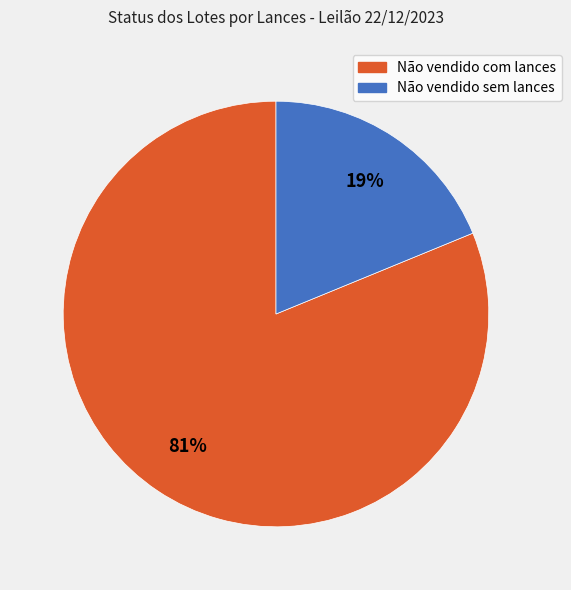

Is the sum of Não vendido com lances and Não vendido sem lances greater than half?

Yes